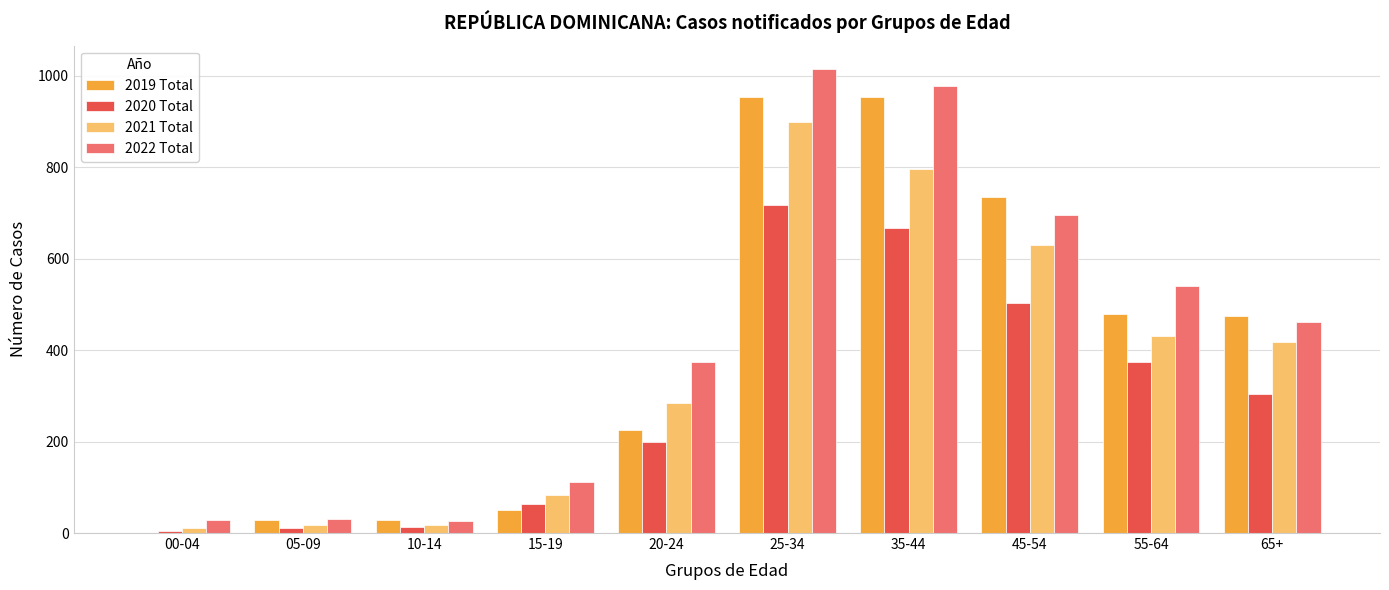

How many values in 2019 Total are above zero?

9